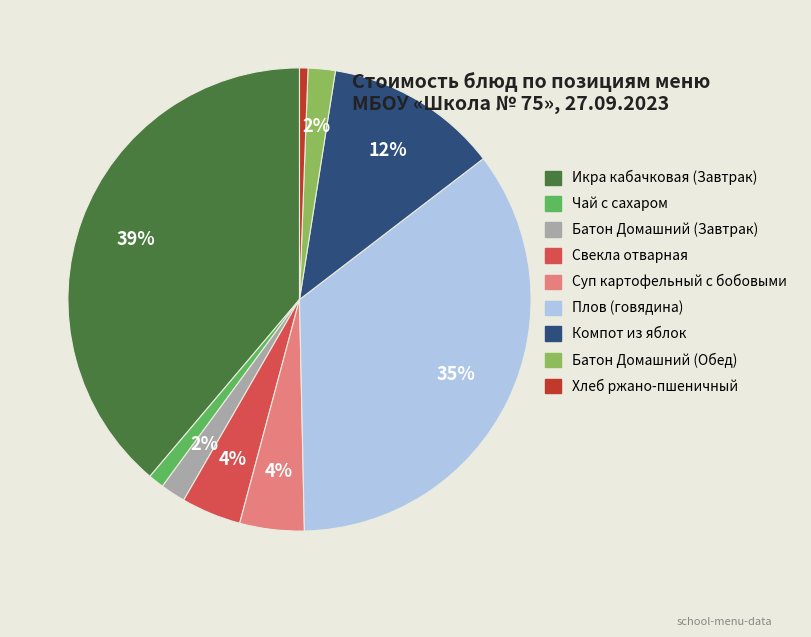

Which slice is the largest?

Икра кабачковая (Завтрак)